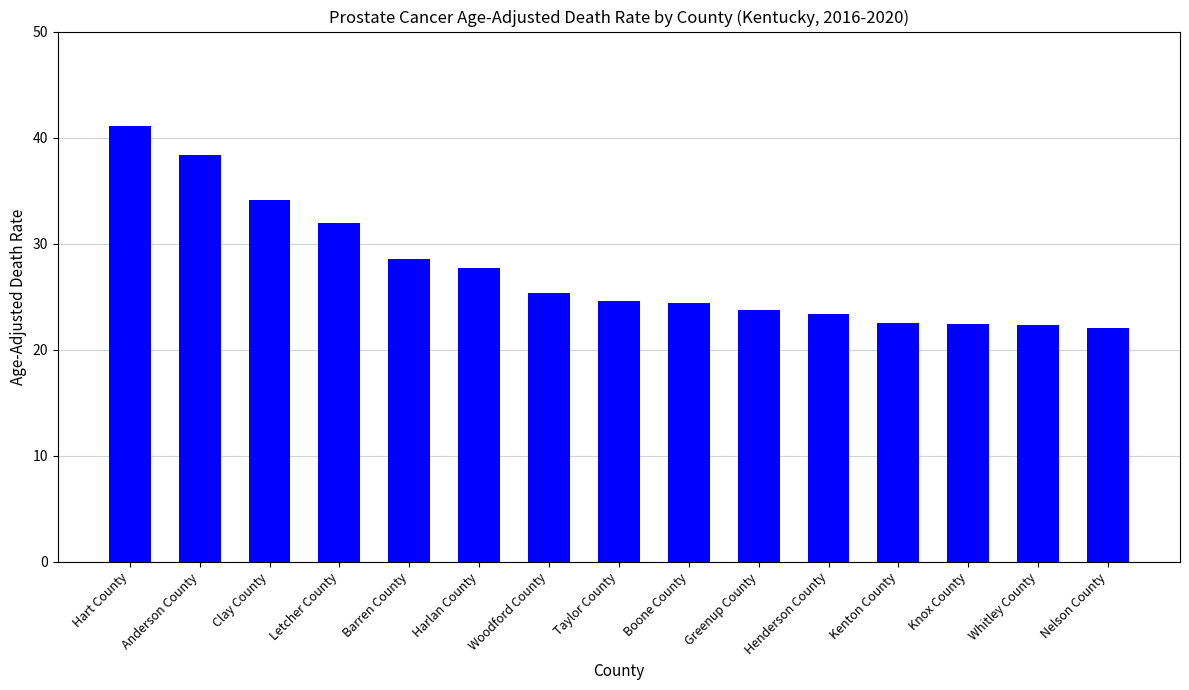

The chart shows a value of 62.7 at Anderson County. True or false?

False